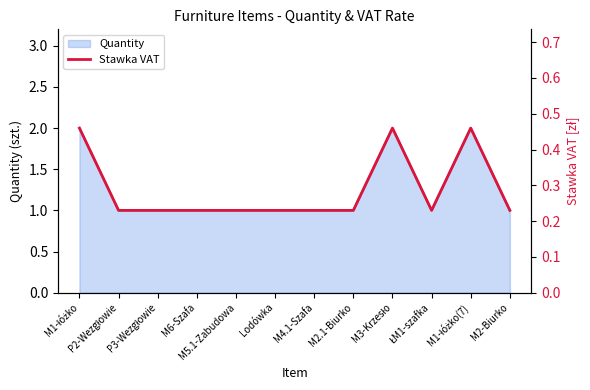

Which label corresponds to the largest value in the chart?

M1-łóżko